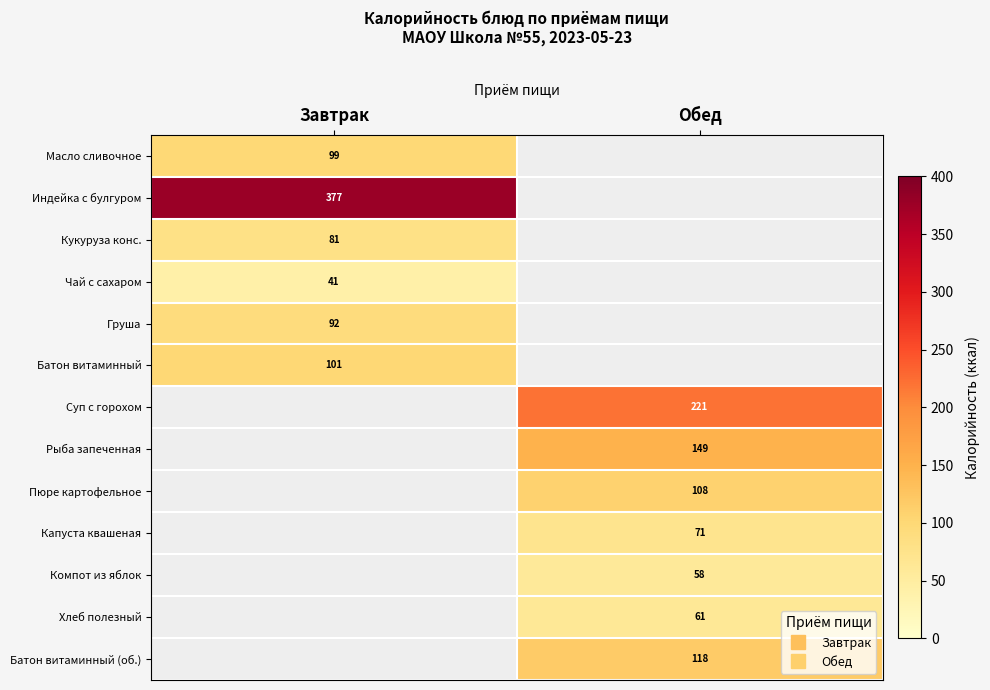

At which label is Индейка с булгуром closest to 377?

Завтрак